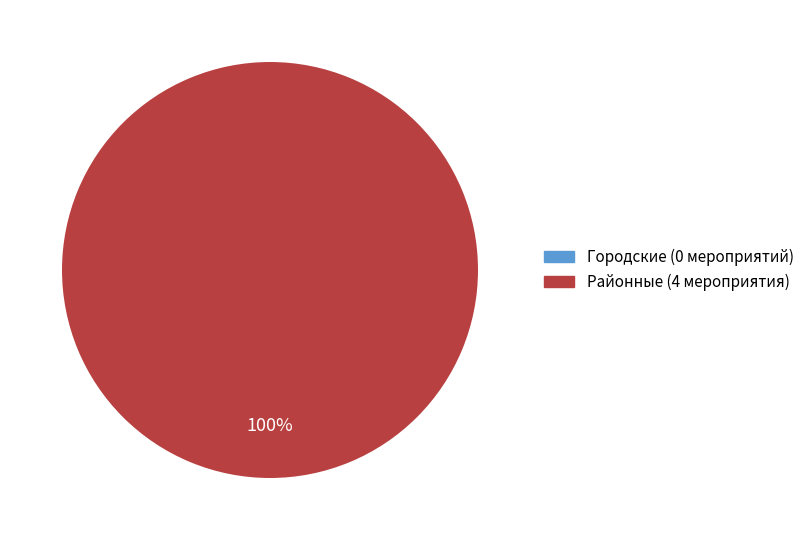

What percentage is NOT represented by Городские (0 мероприятий)?

100.0%